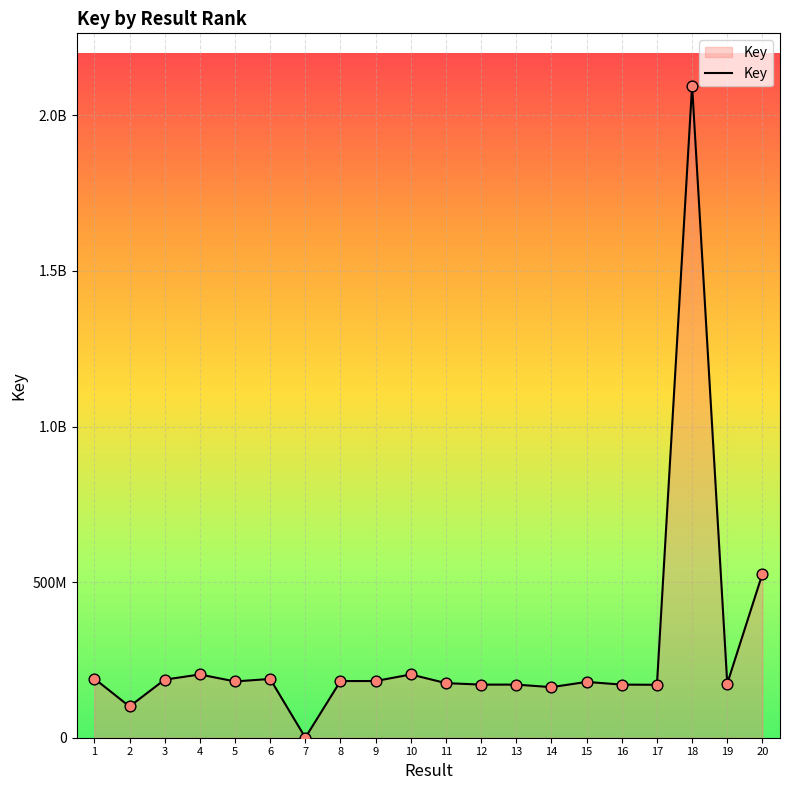

Which has a higher value, 16 or 12?

12